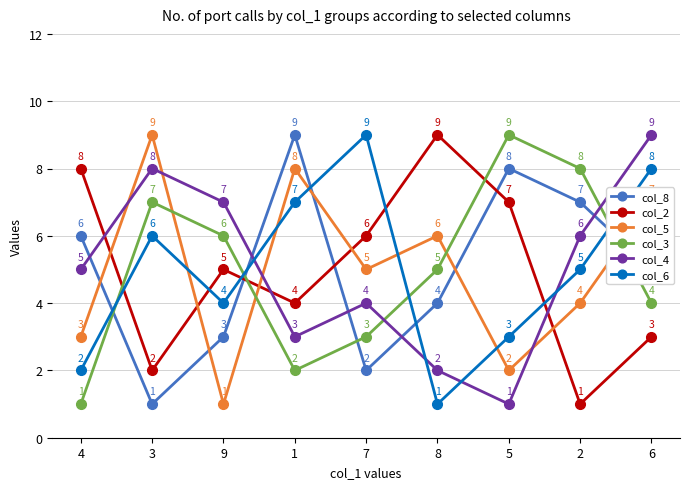

What is the label of the 3rd point from the left?

9